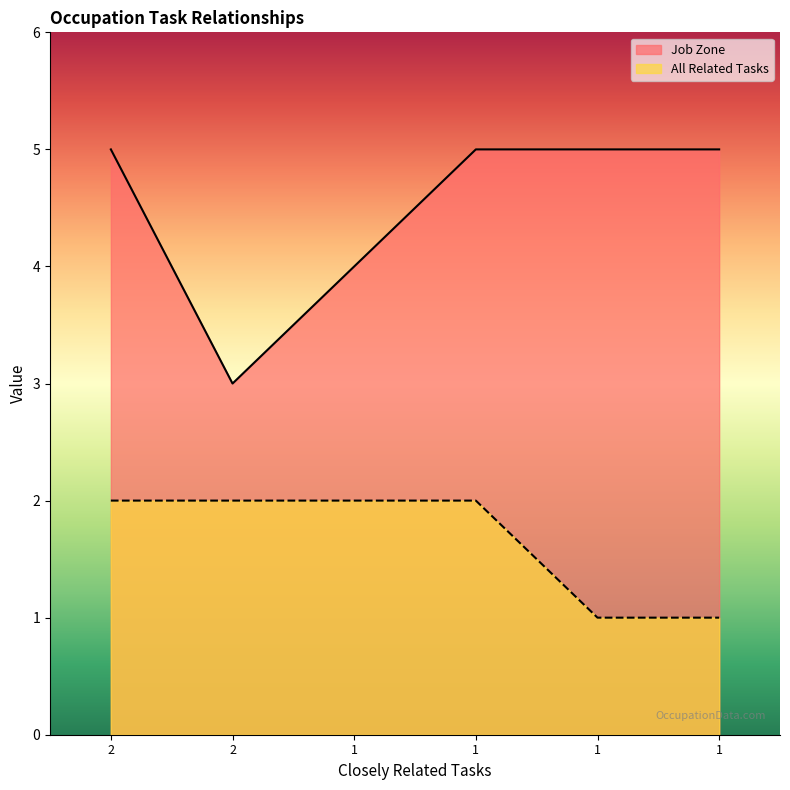

How many lines are shown in the chart?

2